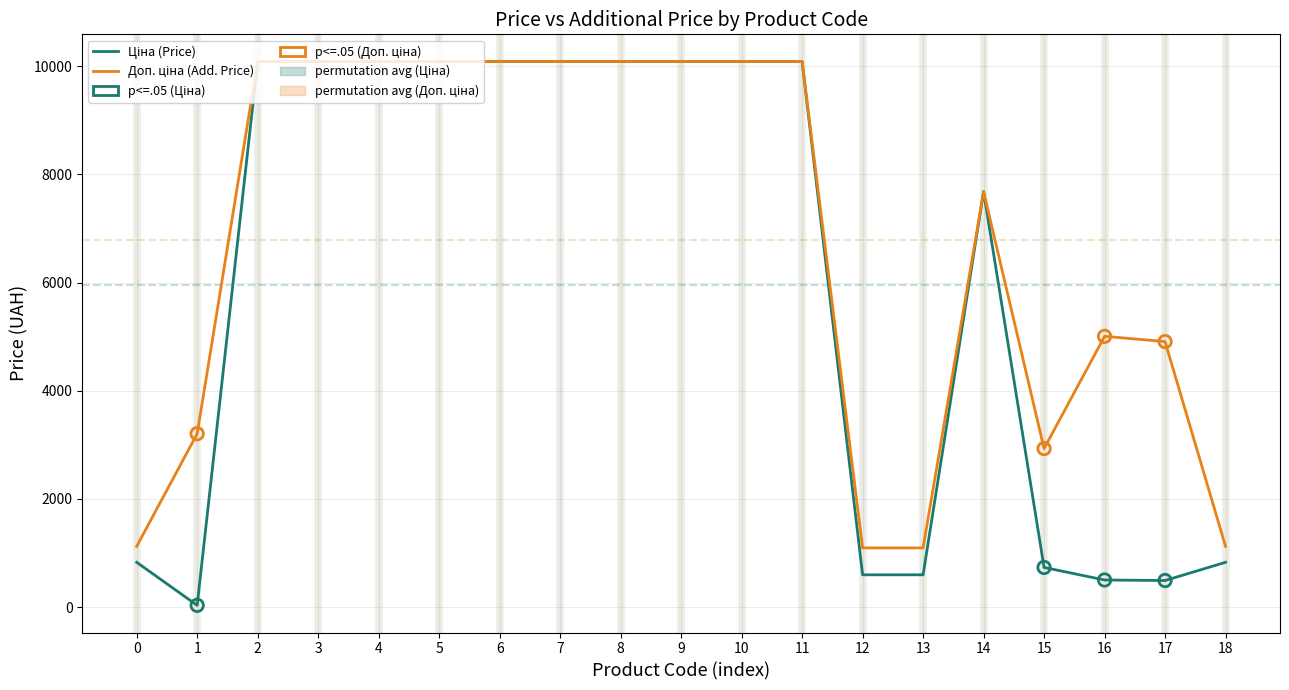

What is the total value across all series at 0?

1949.1